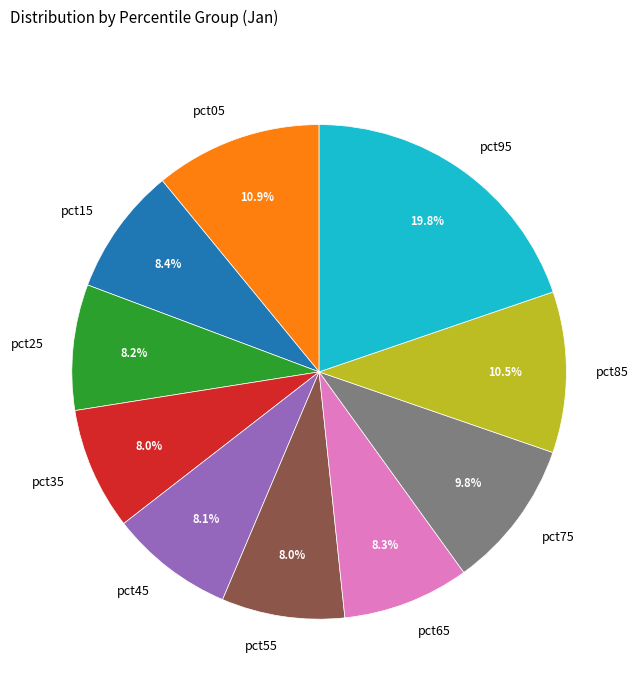

What is the largest slice in the pie chart?

pct95